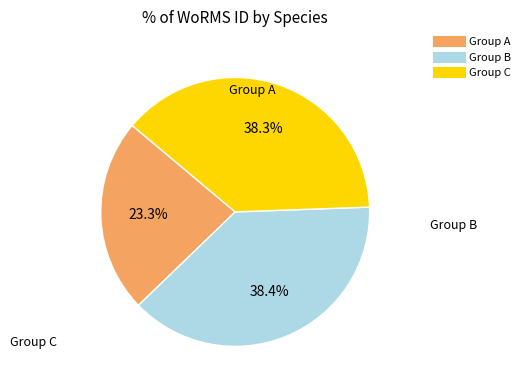

Is there any slice that represents more than half of the pie?

No